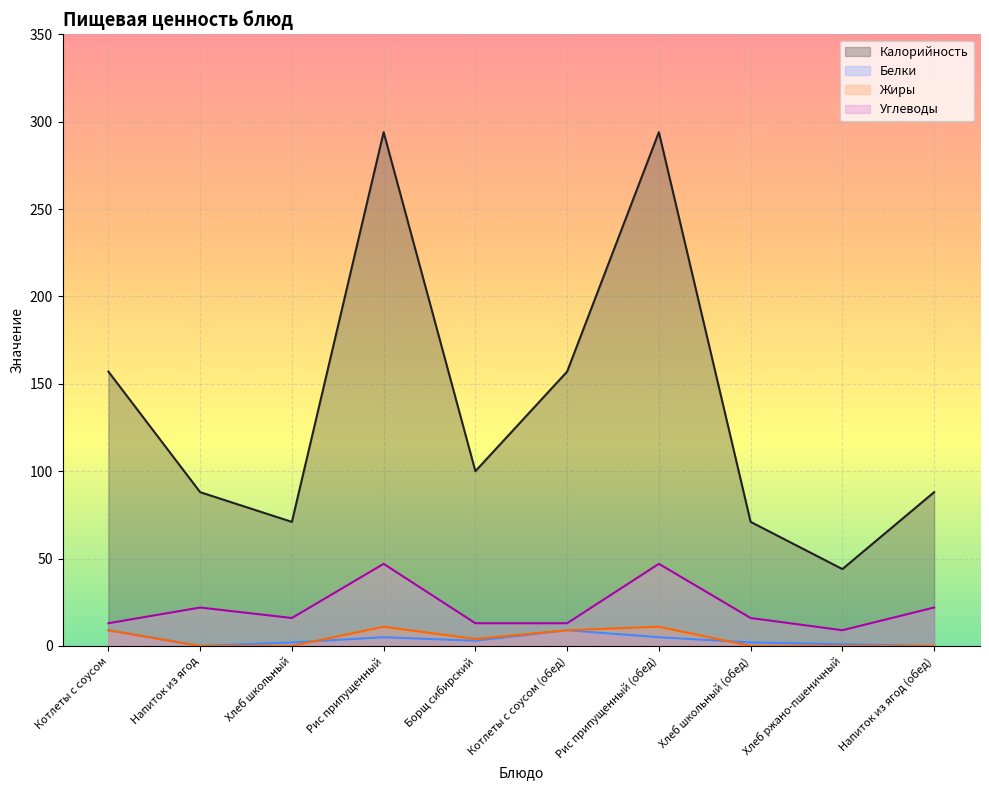

What is the average value of the Углеводы series?

22